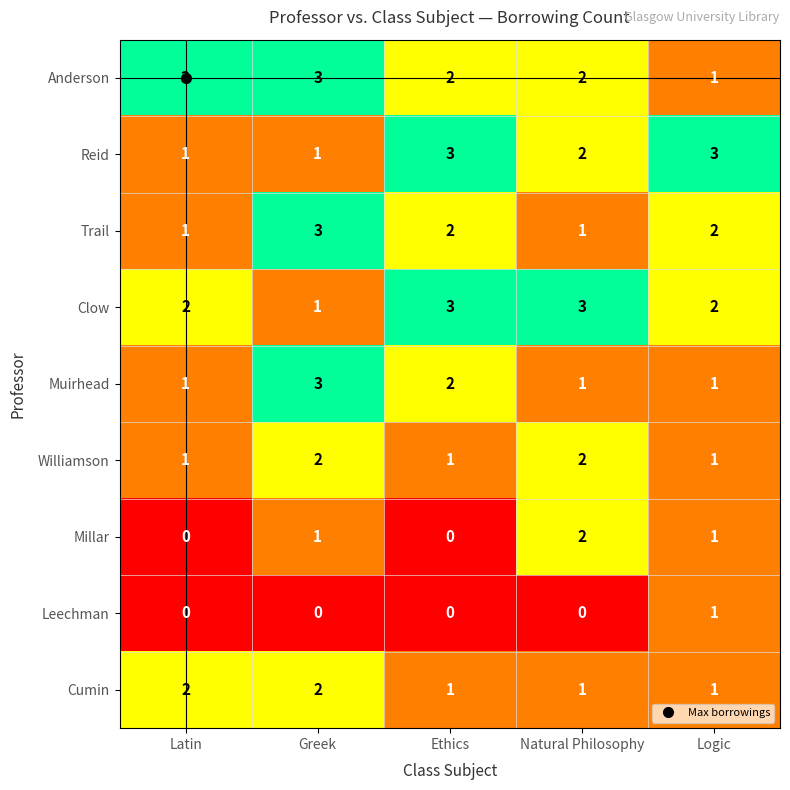

What is the difference between the highest and lowest values at Greek?

3